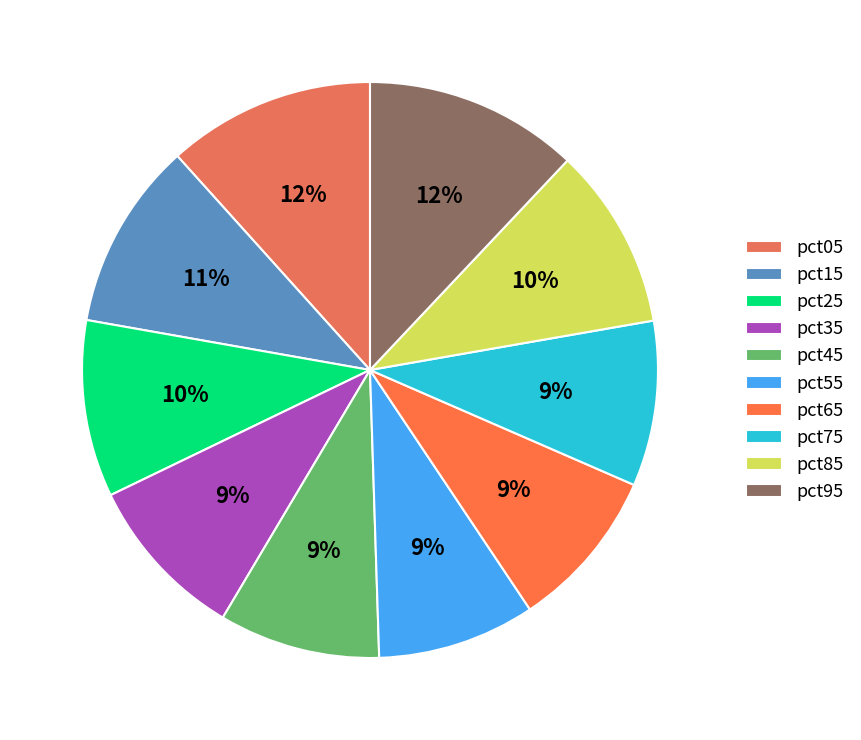

To the nearest percent, what is the average slice percentage?

10%